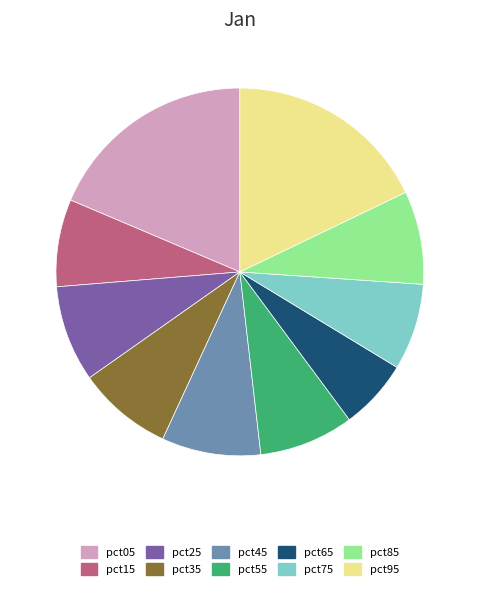

Combined, do pct95 and pct55 account for over 50%?

No